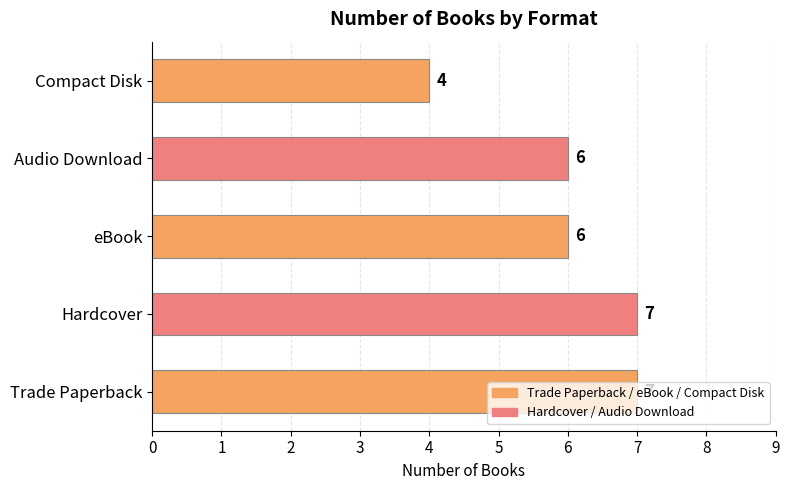

What is the maximum value shown in the chart?

7